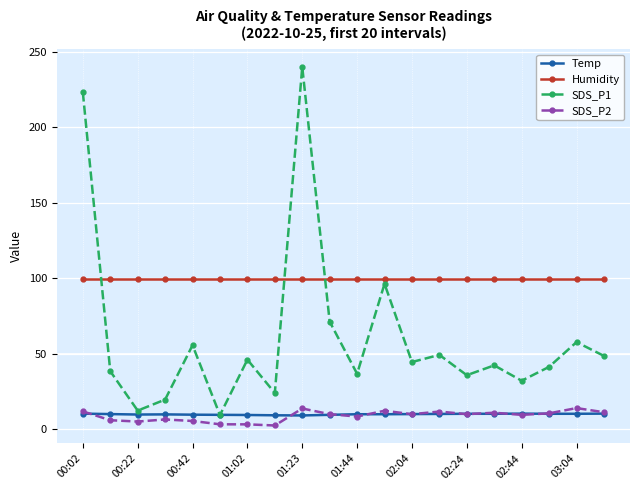

What is the lowest value of the Temp series?

9.3